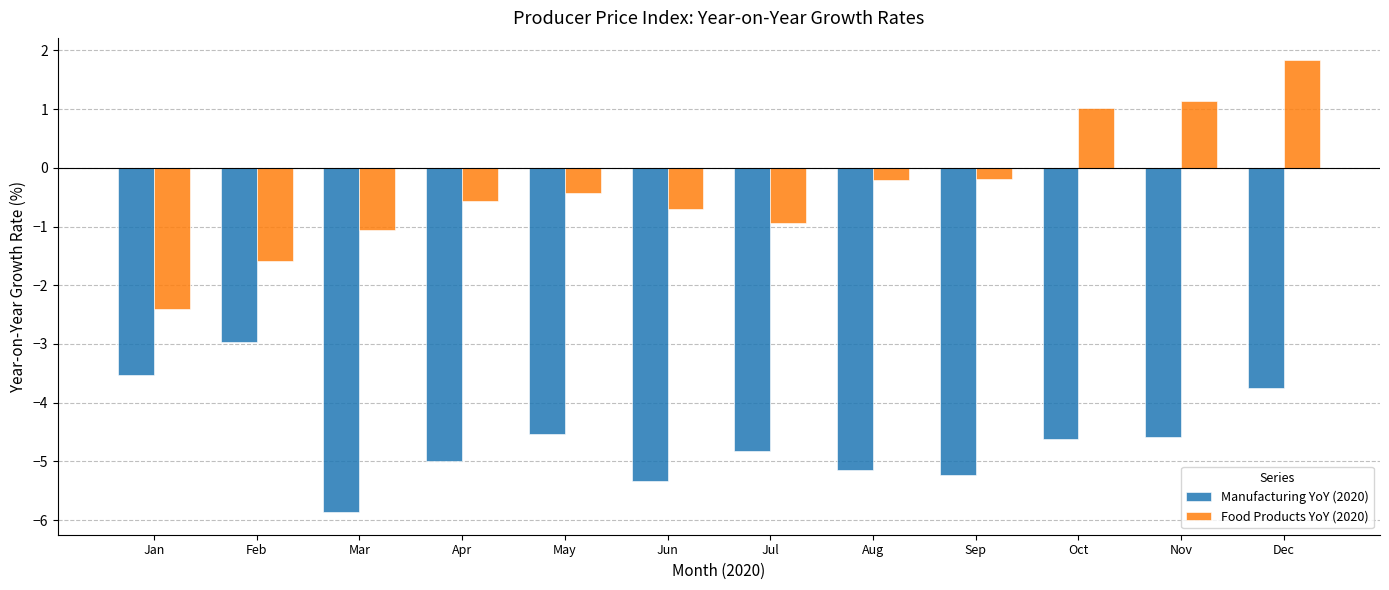

What is the minimum value for Manufacturing YoY (2020)?

-5.9